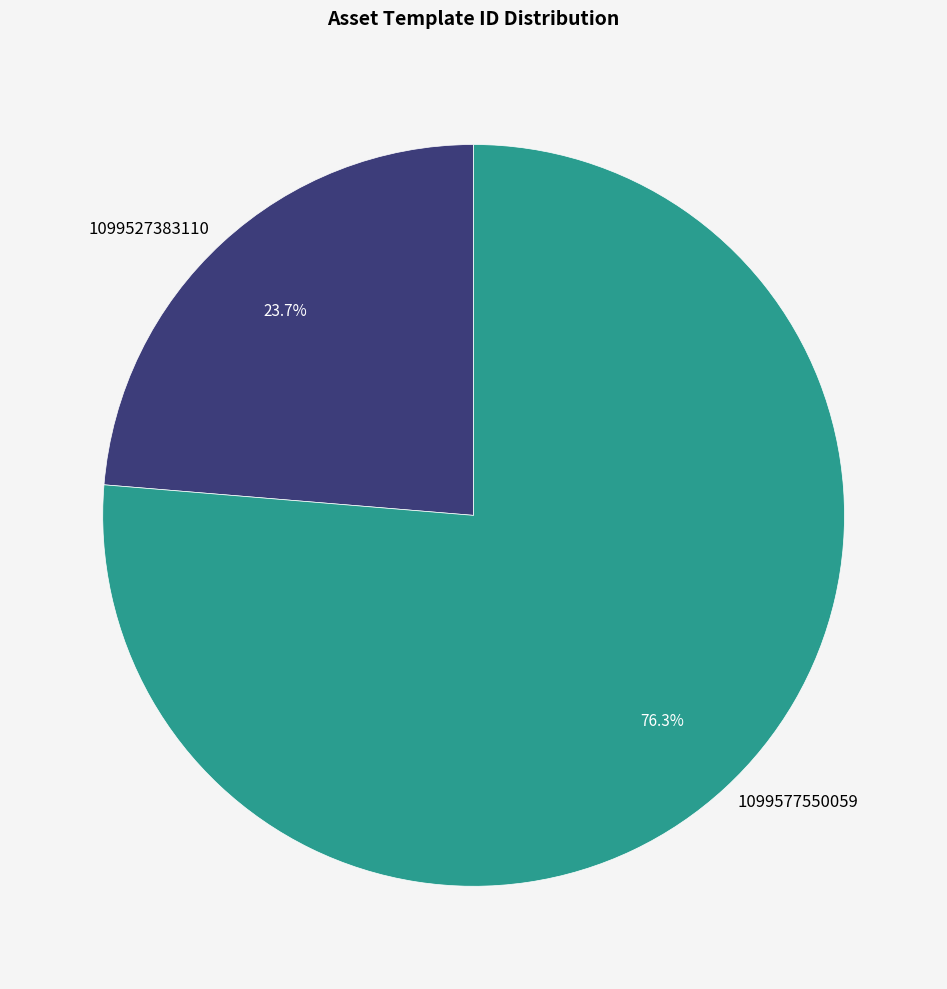

Is there a majority slice in this chart?

Yes